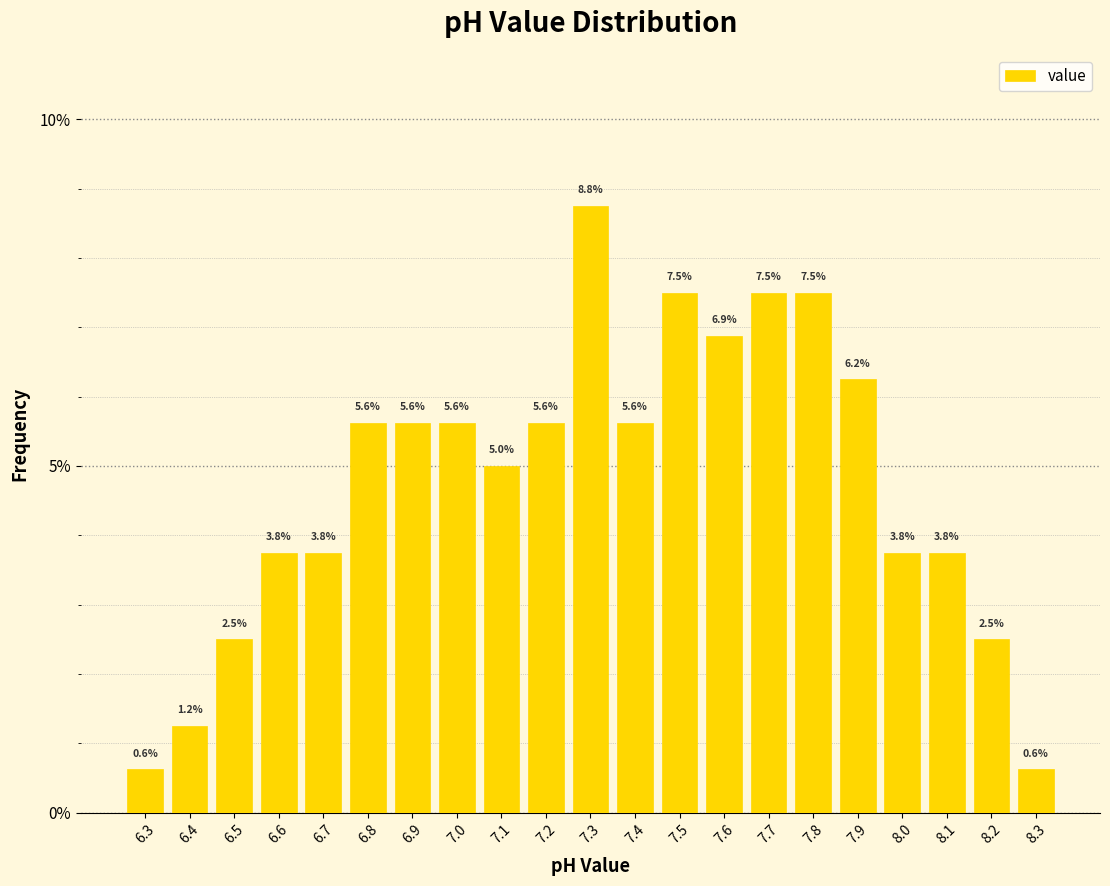

Reading left to right, list every bar in this chart as the range it spans on the x-axis followed by its height.

6.25 to 6.35: 0.6
6.35 to 6.45: 1.2
6.45 to 6.55: 2.5
6.55 to 6.65: 3.8
6.65 to 6.75: 3.8
6.75 to 6.85: 5.6
6.85 to 6.95: 5.6
6.95 to 7.05: 5.6
7.05 to 7.15: 5.0
7.15 to 7.25: 5.6
7.25 to 7.35: 8.8
7.35 to 7.45: 5.6
7.45 to 7.55: 7.5
7.55 to 7.65: 6.9
7.65 to 7.75: 7.5
7.75 to 7.85: 7.5
7.85 to 7.95: 6.2
7.95 to 8.05: 3.8
8.05 to 8.15: 3.8
8.15 to 8.25: 2.5
8.25 to 8.35: 0.6